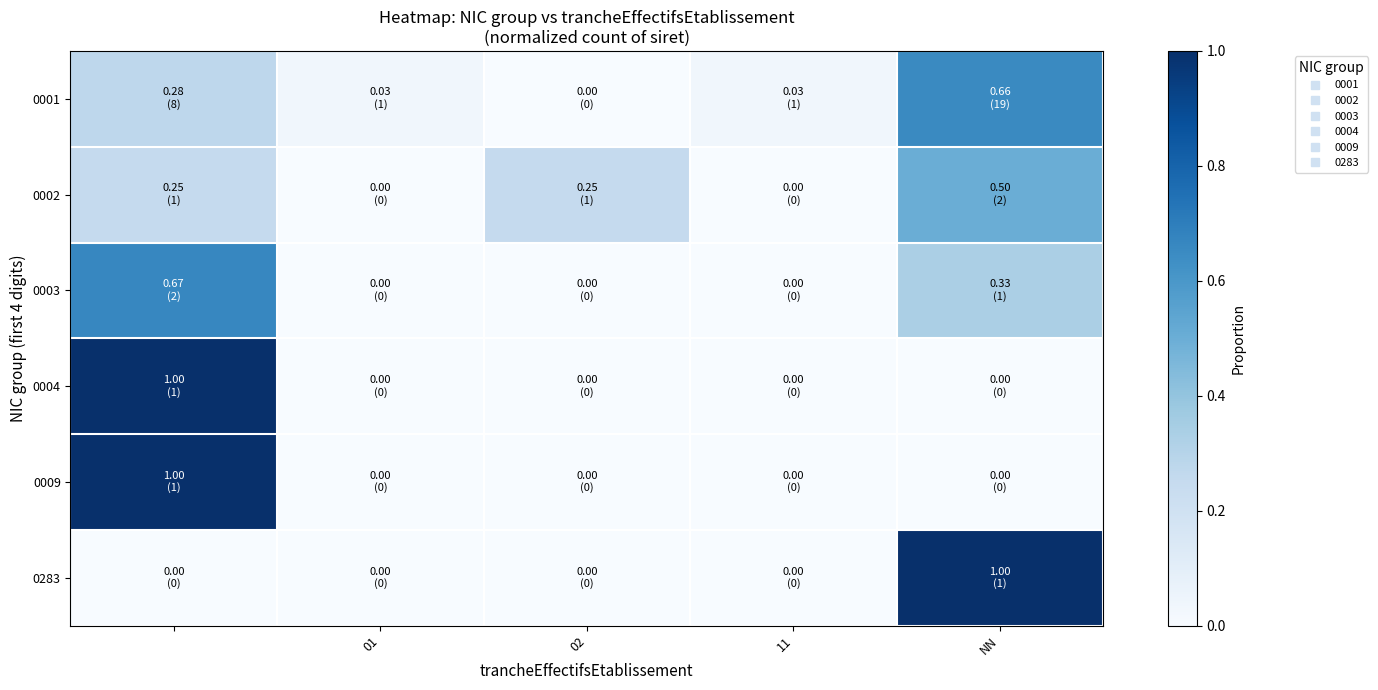

At which category does the chart reach its minimum across all series?

02